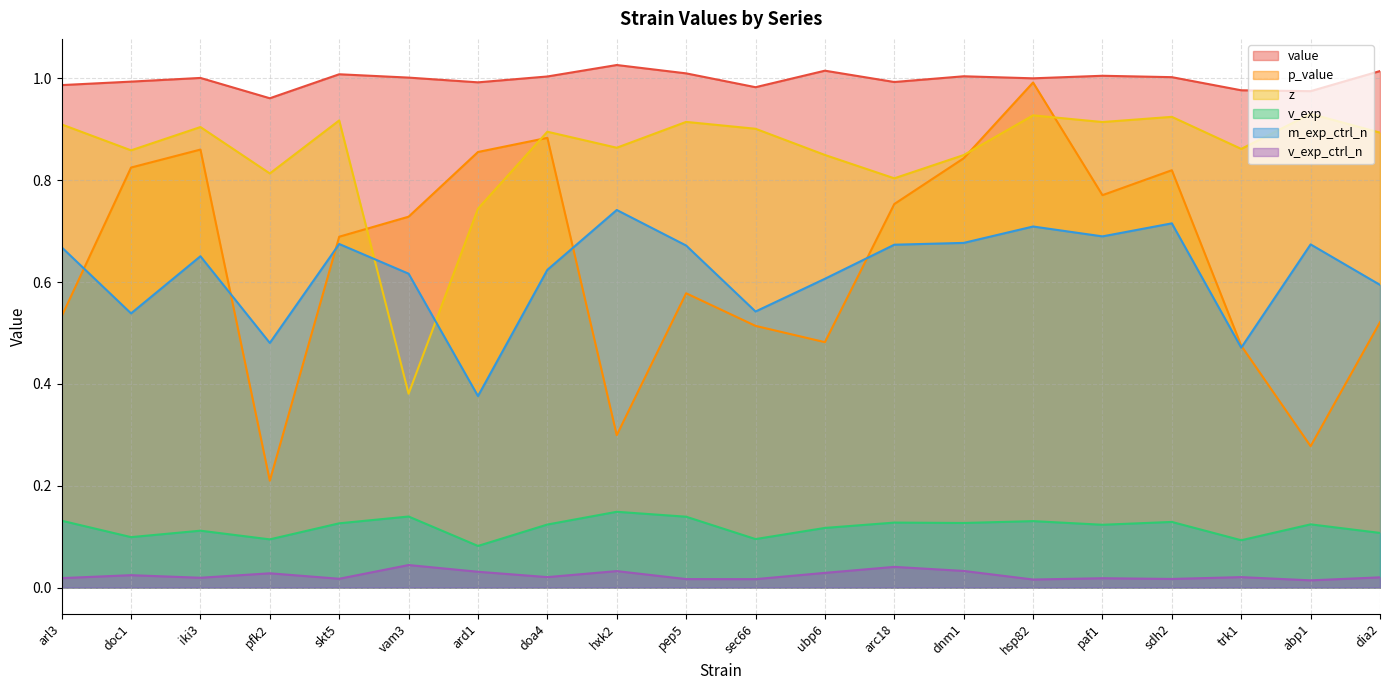

Between dia2 and vam3, which is larger?

dia2